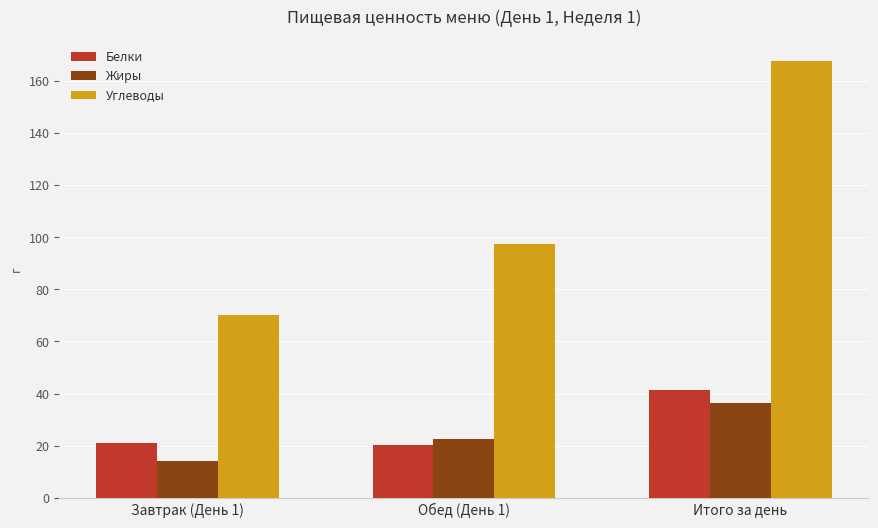

Which category has the highest value in the Жиры series?

Итого за день